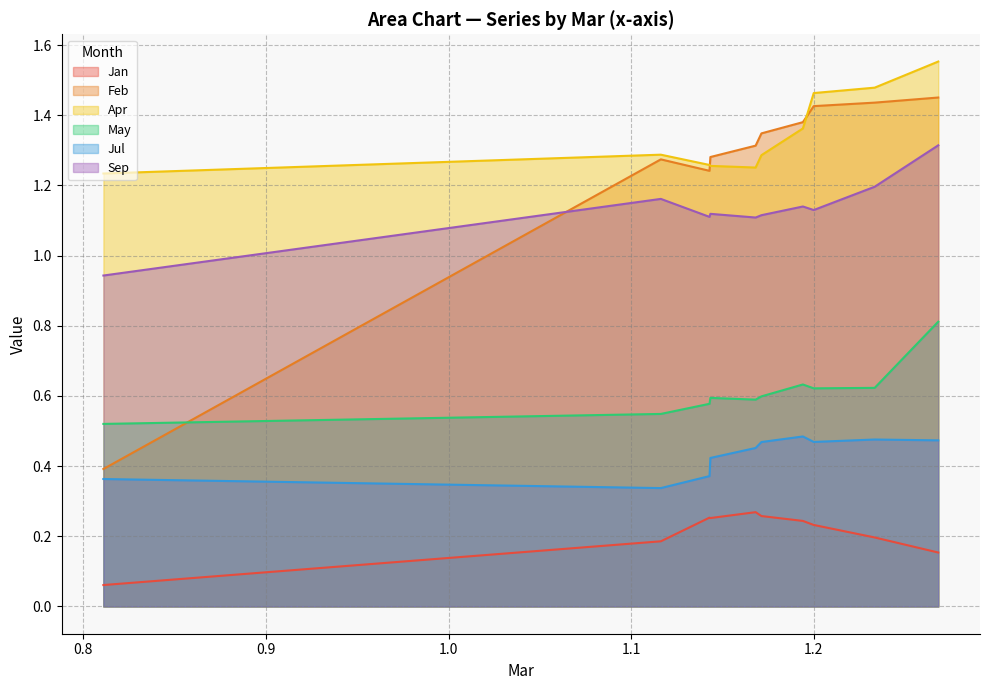

The value of Apr at pct95 is 2.2. True or false?

False